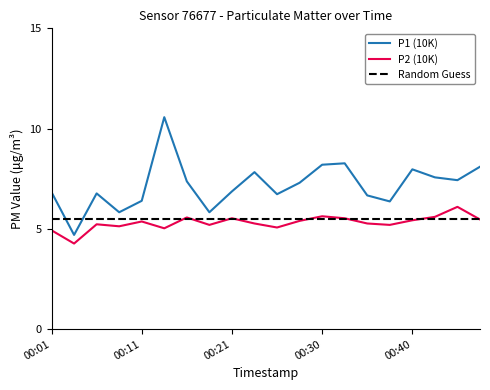

True or false: P1 (10K) and P2 (10K) cross at least once.

False